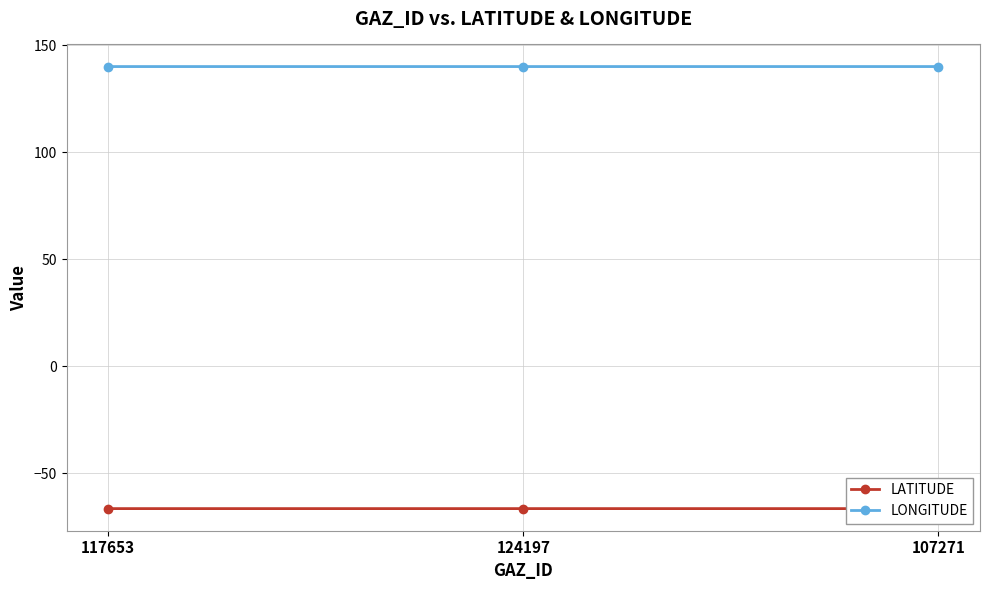

List the series in order of their peak value, lowest first.

LATITUDE, LONGITUDE